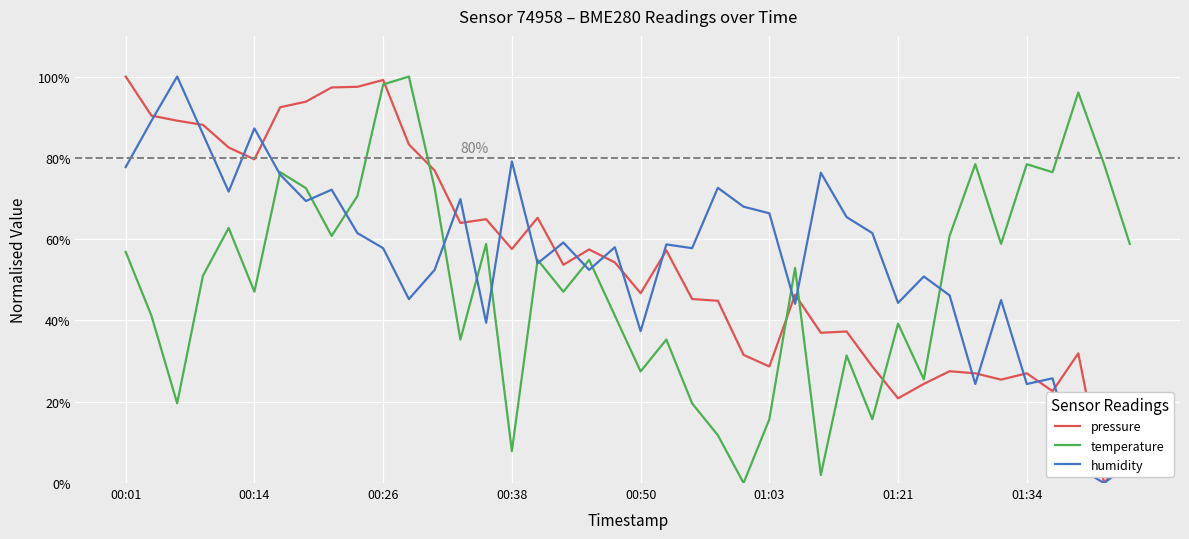

After their last crossing, which series has the higher values: temperature or pressure?

temperature